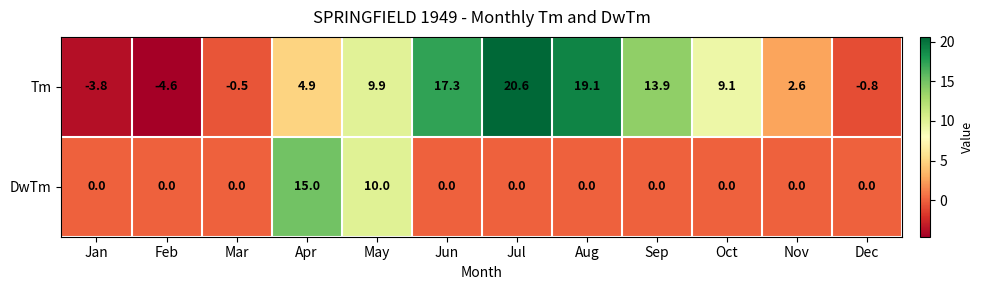

At which label does Tm first exceed 9?

May